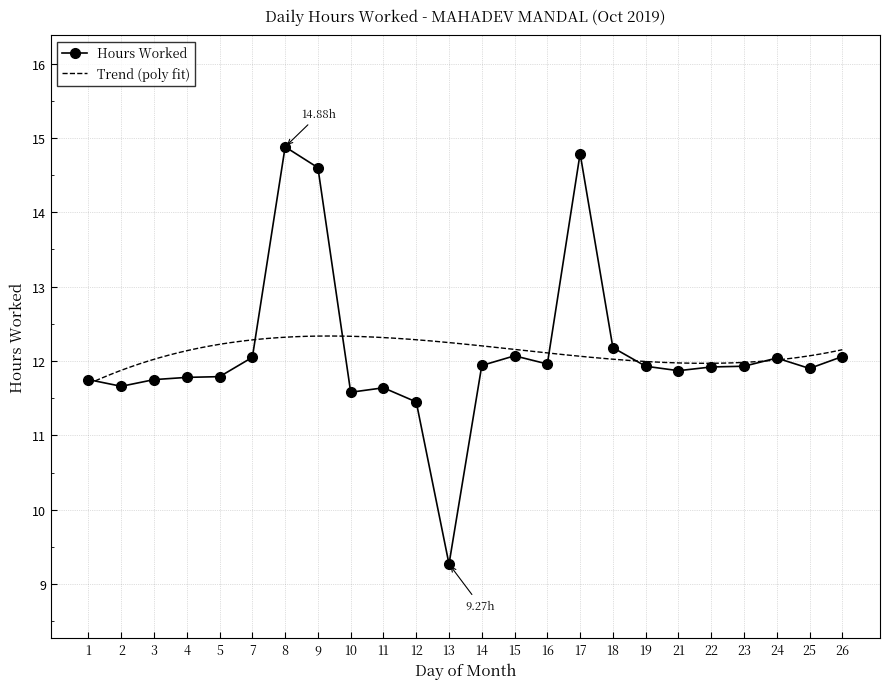

Which label corresponds to the smallest value in the chart?

13